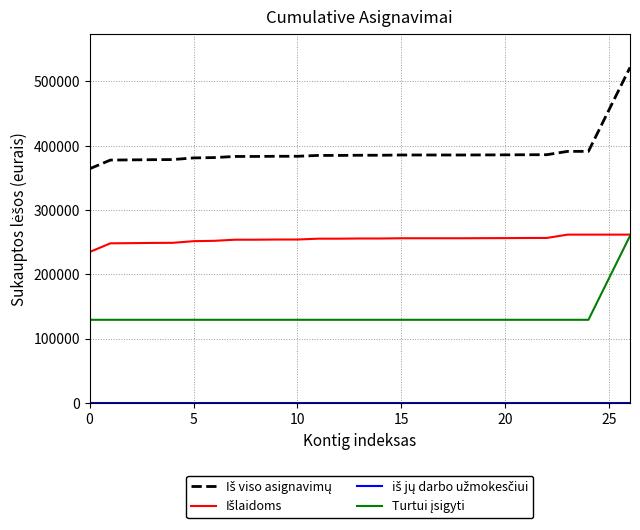

What is the maximum value shown in the chart?

521812